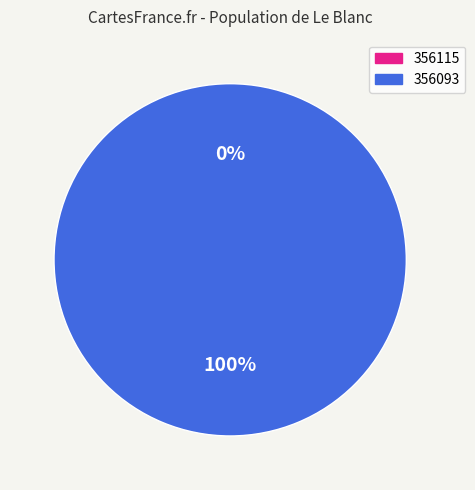

Between 356093 and 356115, which is larger?

356093